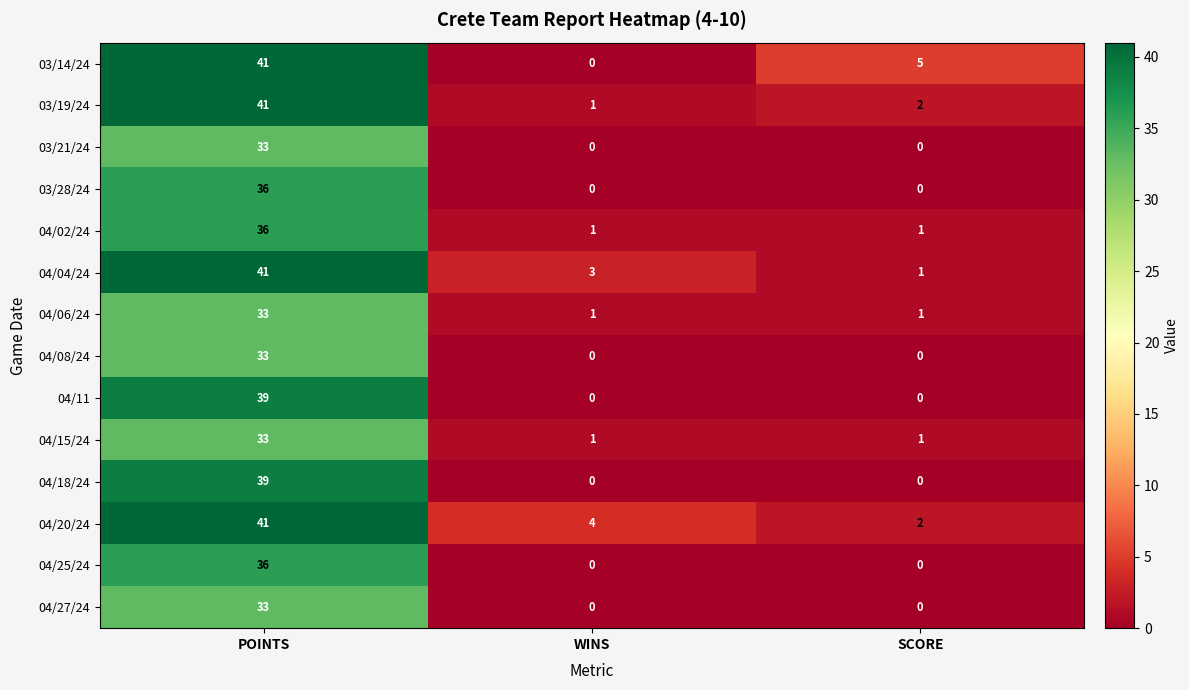

What is the maximum value shown in the chart?

41